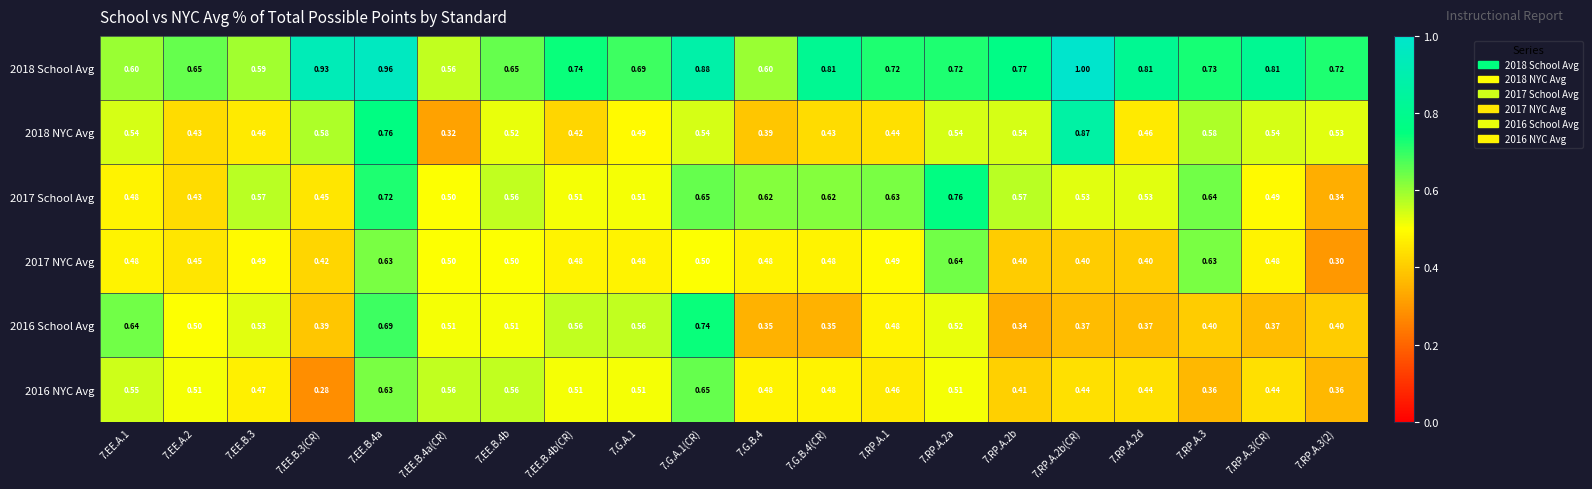

Which category has the lowest value across all series?

7.EE.B.3(CR)